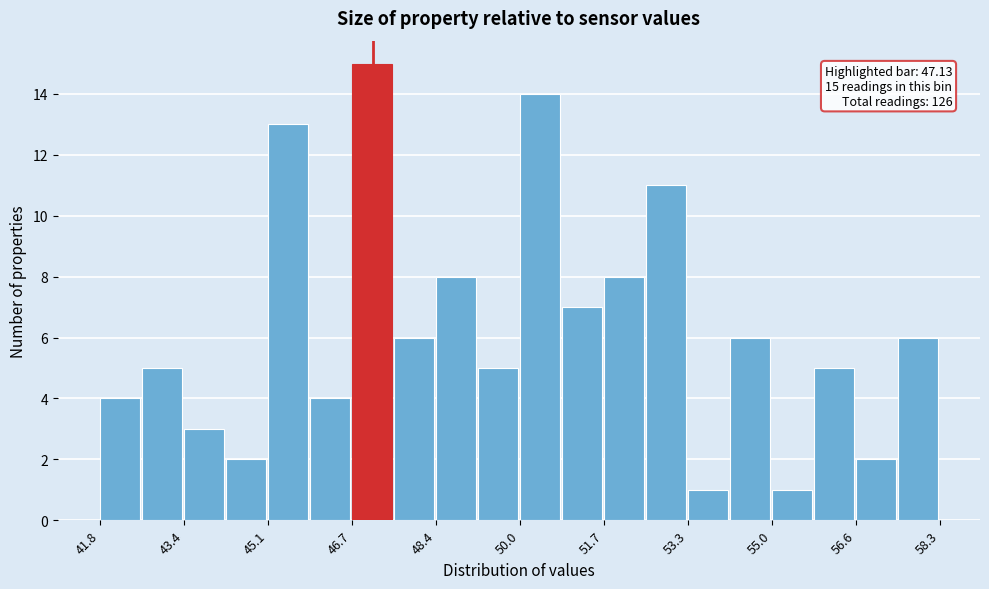

Which range on the x-axis has the tallest bar?

46.8 to 47.6